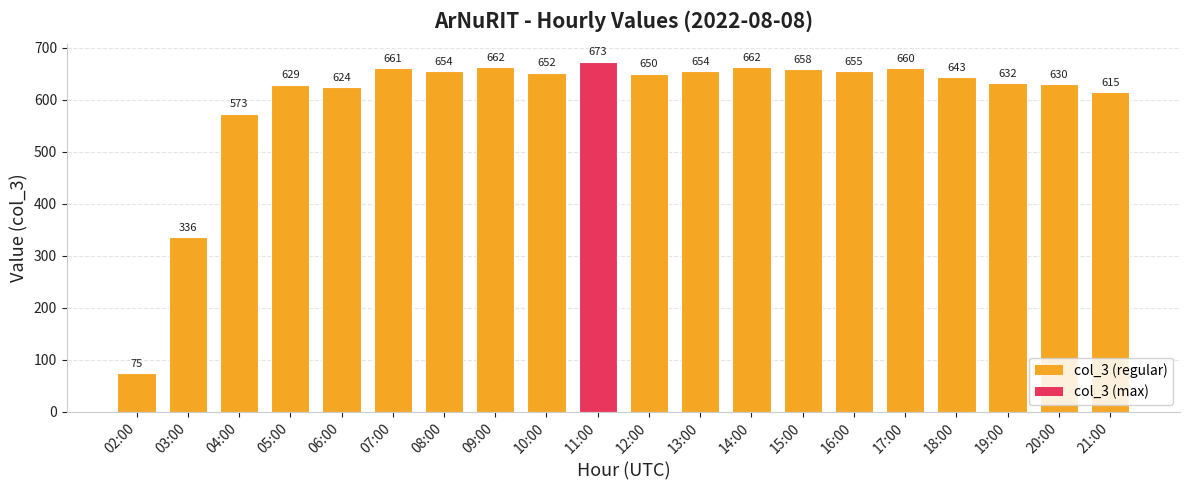

Reading left to right, transcribe all the data shown in this chart.

75	336	573	629	624	661	654	662	652	673	650	654	662	658	655	660	643	632	630	615